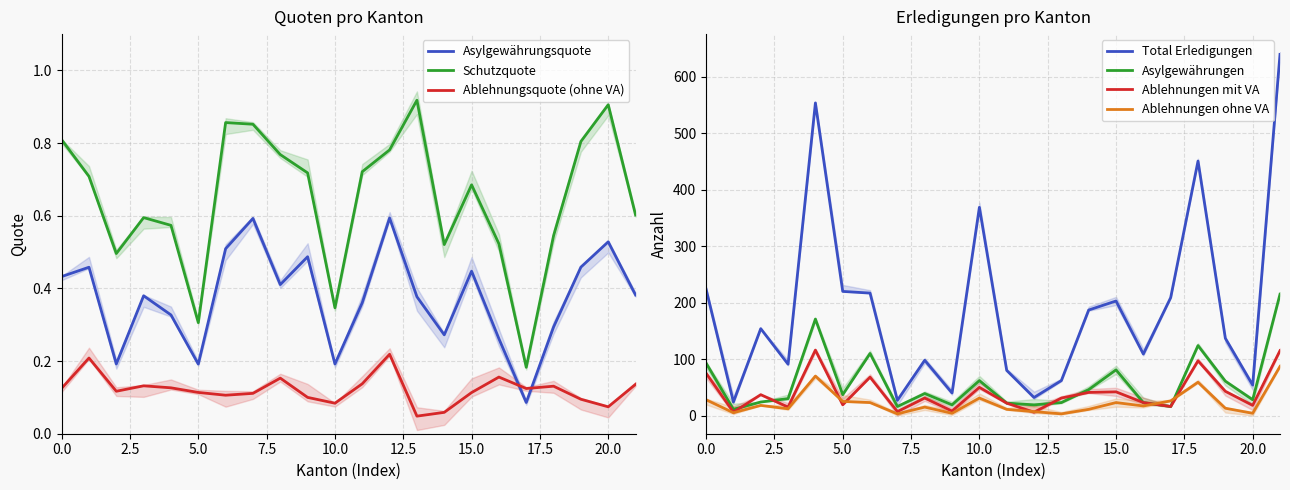

True or false: Ablehnungen mit VA and Total Erledigungen intersect in this chart.

False